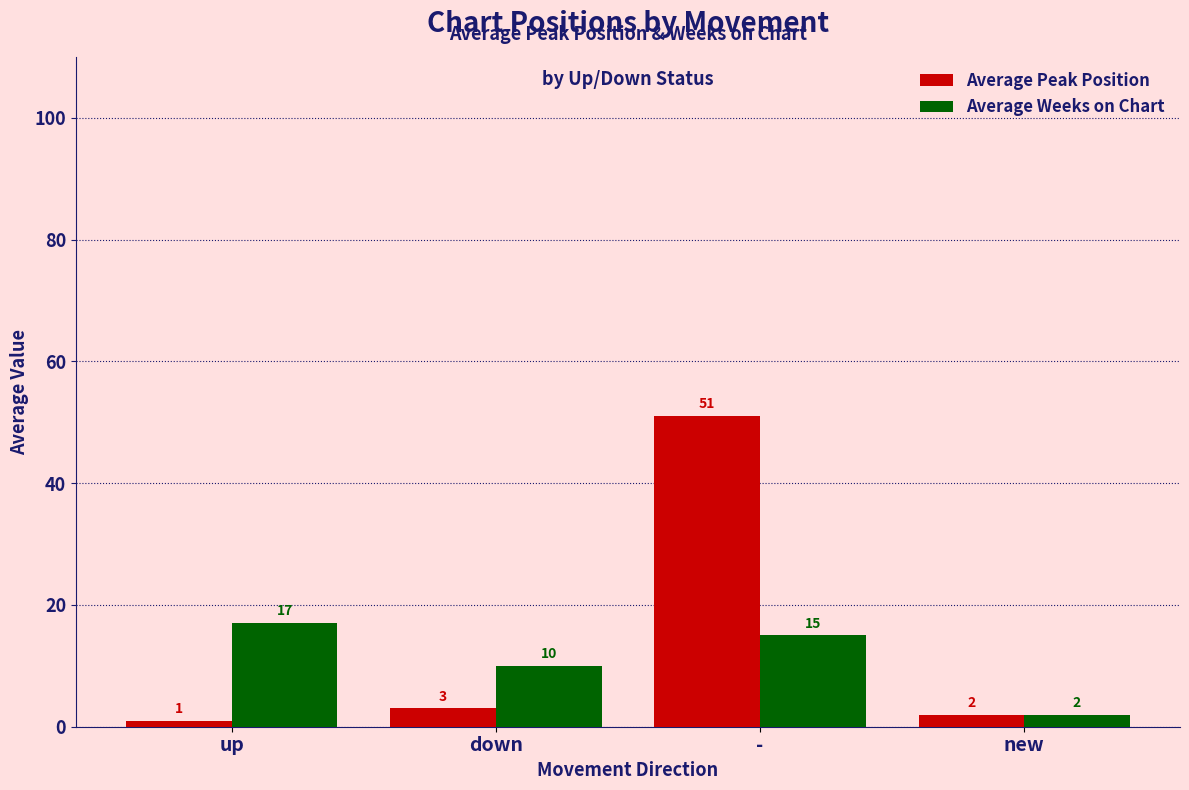

What is the total value across all series at new?

4